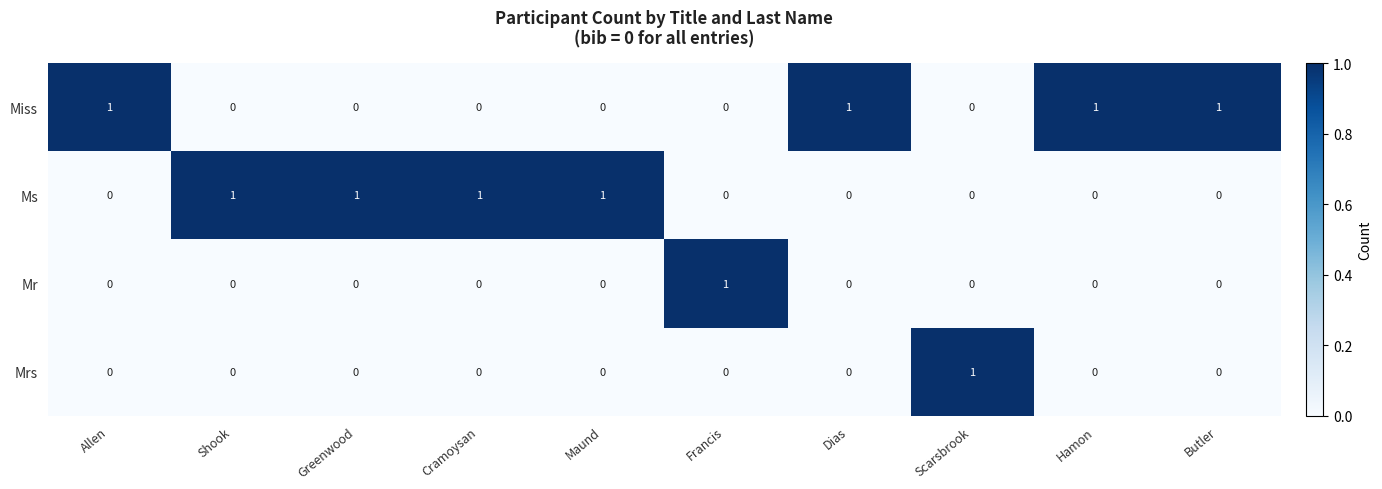

Is it true that Ms equals 0 at Scarsbrook?

True